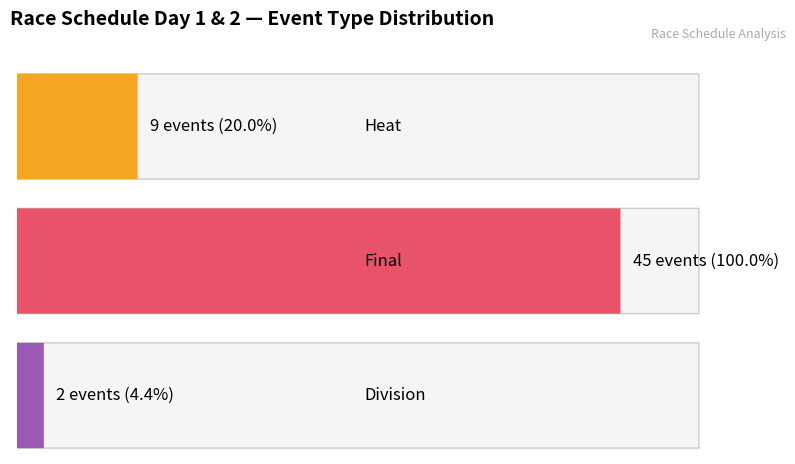

What is the sum of the values at division and heat?

11